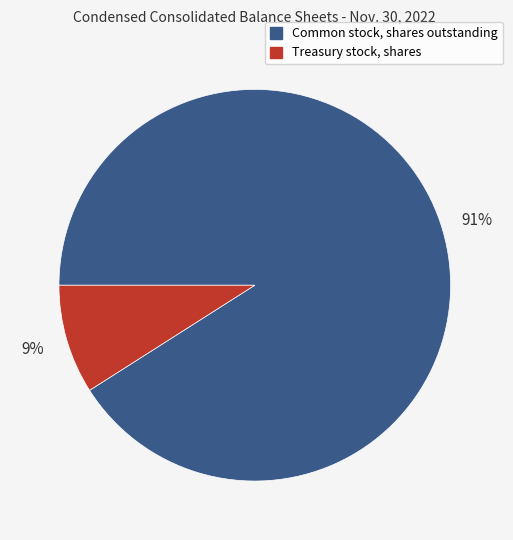

Between Common stock, shares outstanding and Treasury stock, shares, which is larger?

Common stock, shares outstanding